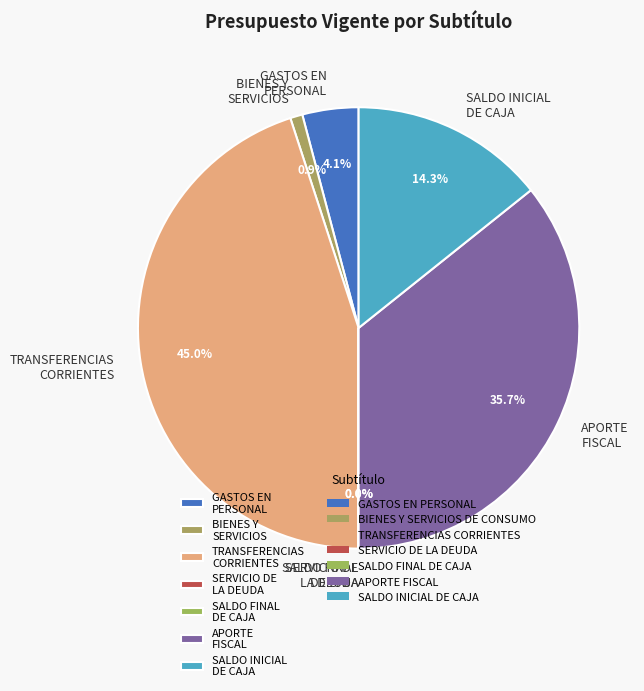

What is the ratio of the value at APORTE FISCAL to the value at SALDO INICIAL DE CAJA?

2.5